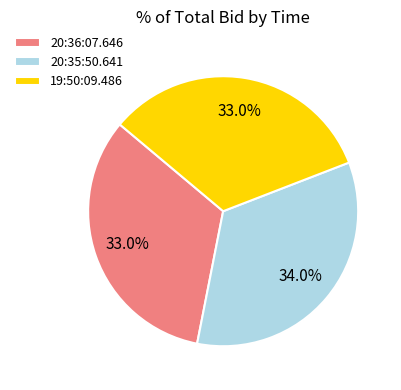

The 19:50:09.486 slice represents 33% of the pie. True or false?

True